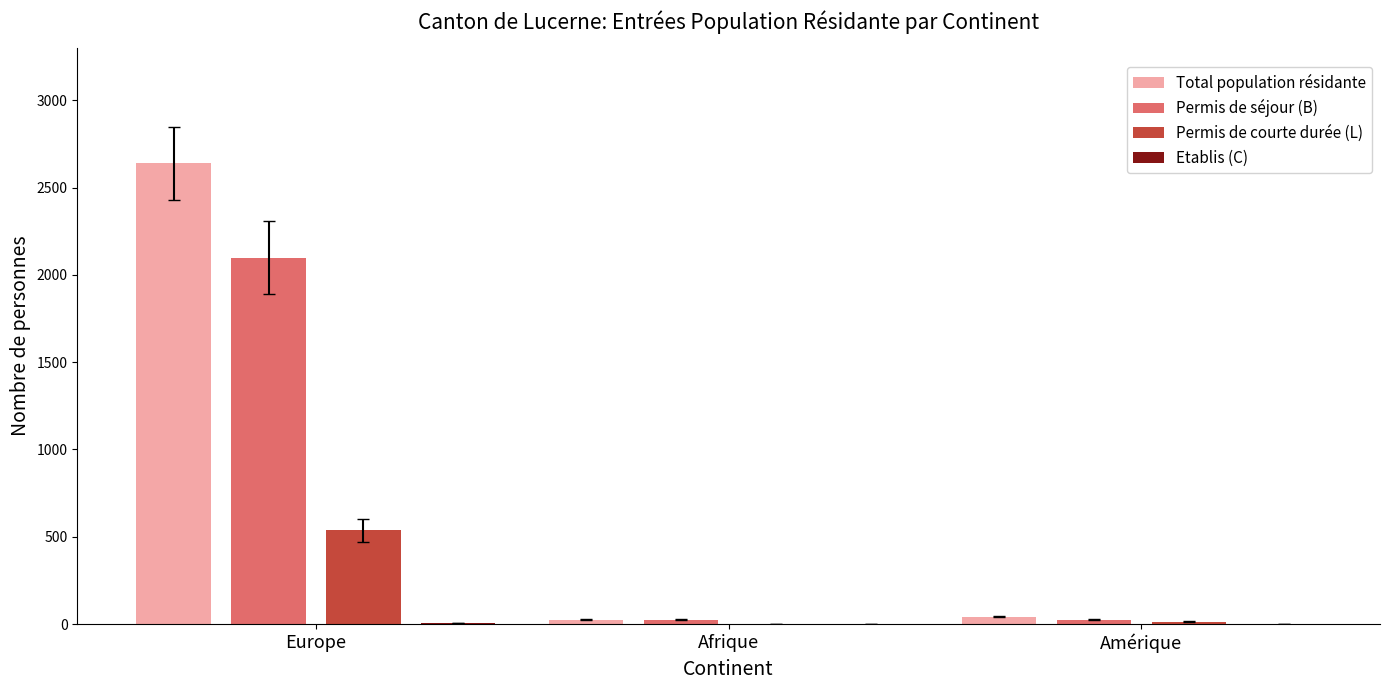

The value of Permis de courte durée (L) at Afrique is 0. True or false?

True